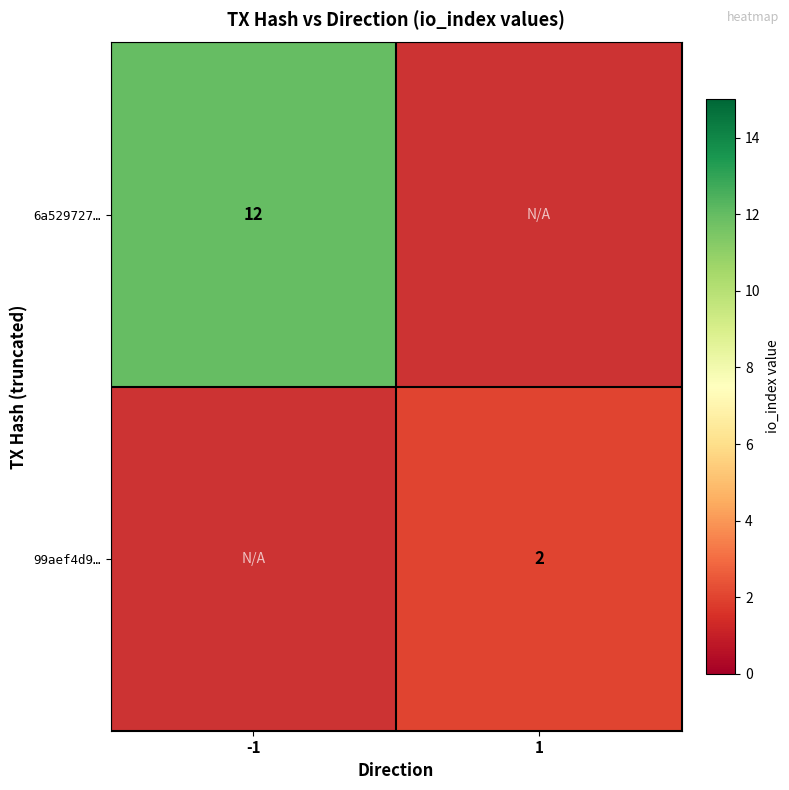

Is it true that 99aef4d9… equals 2 at 1?

True